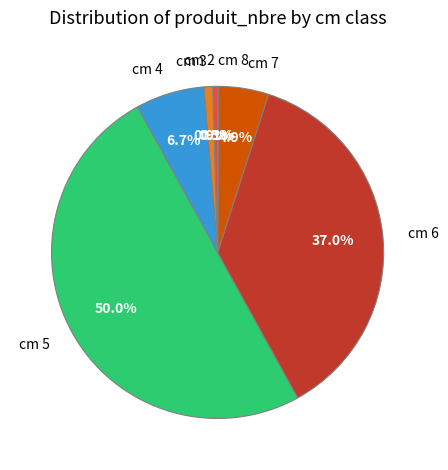

Is the sum of cm 5 and cm 7 greater than half?

Yes